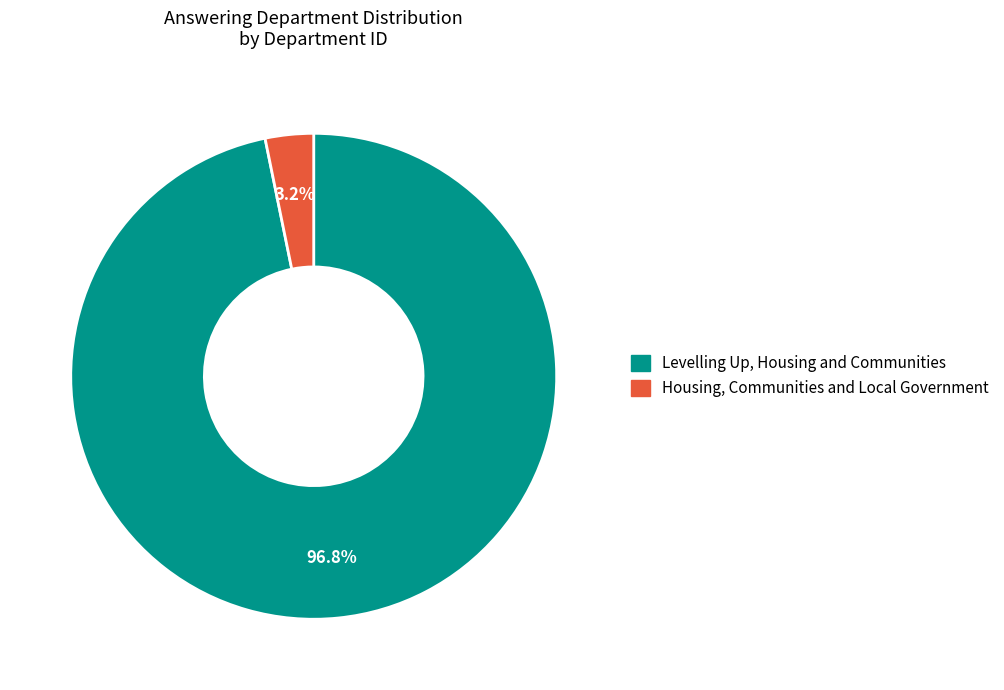

How many segments does this pie chart have?

2